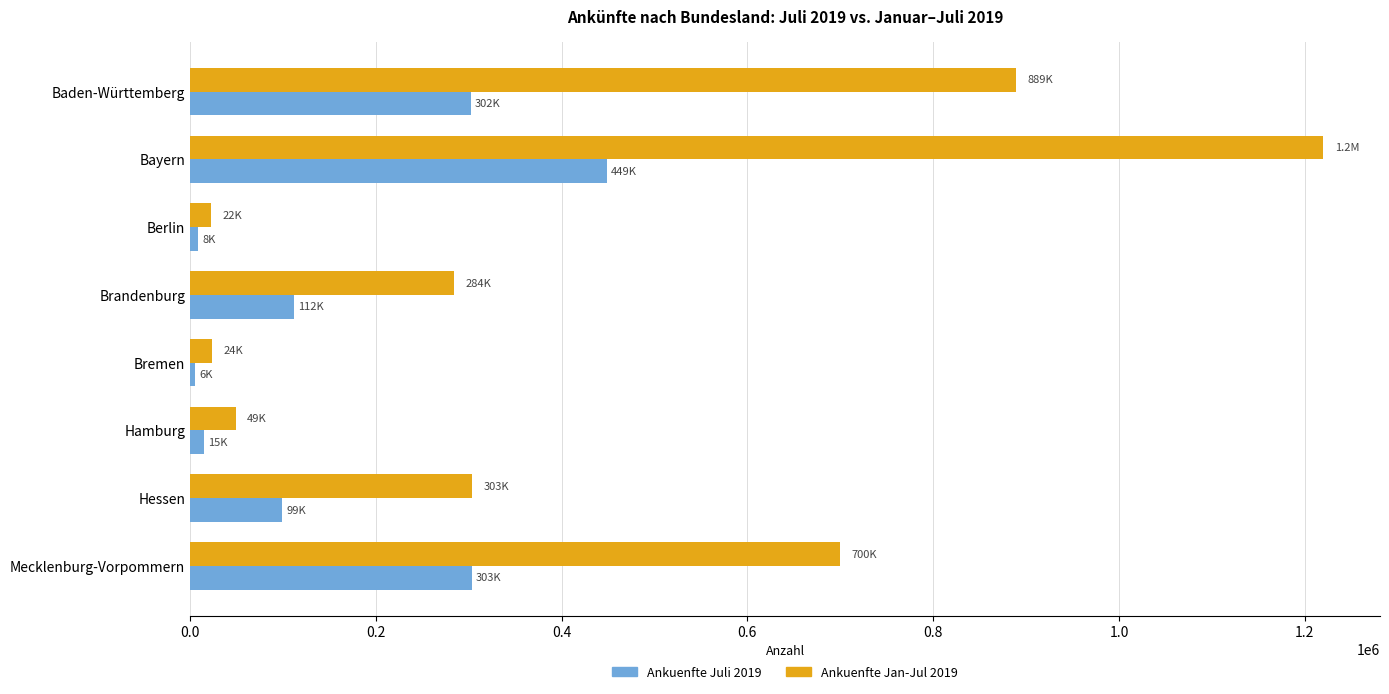

True or false: Ankuenfte Jan-Jul 2019 has a value of 457943 at Bayern.

False